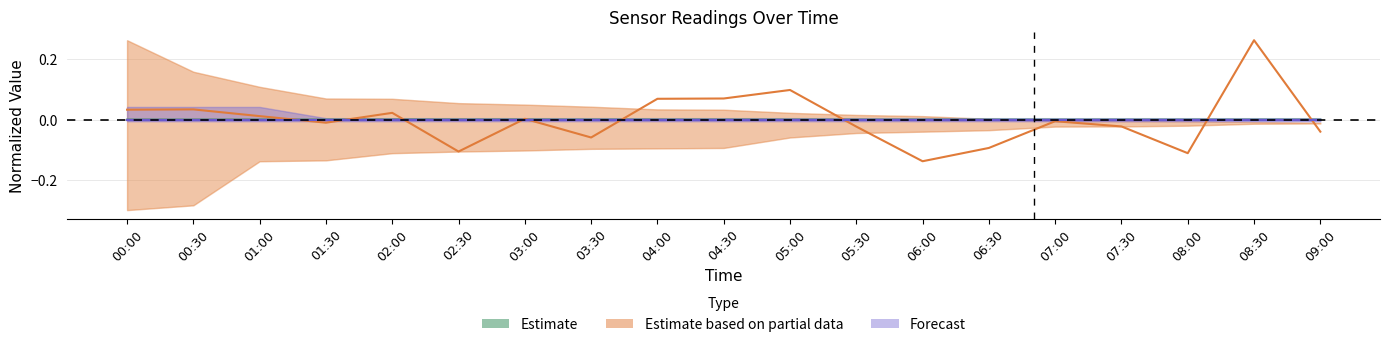

Is it true that the value at 04:30 is 0.0?

True